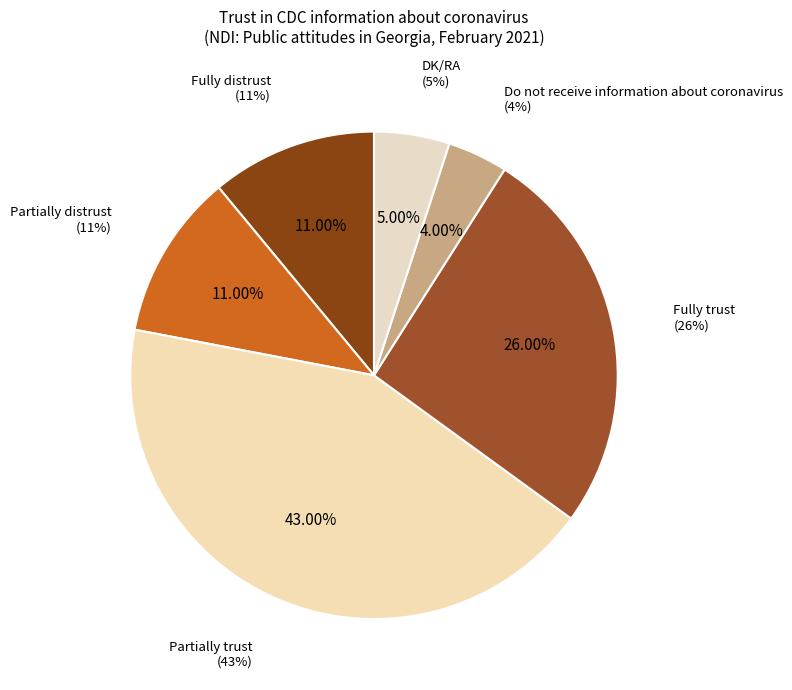

Count the number of slices in the pie.

6